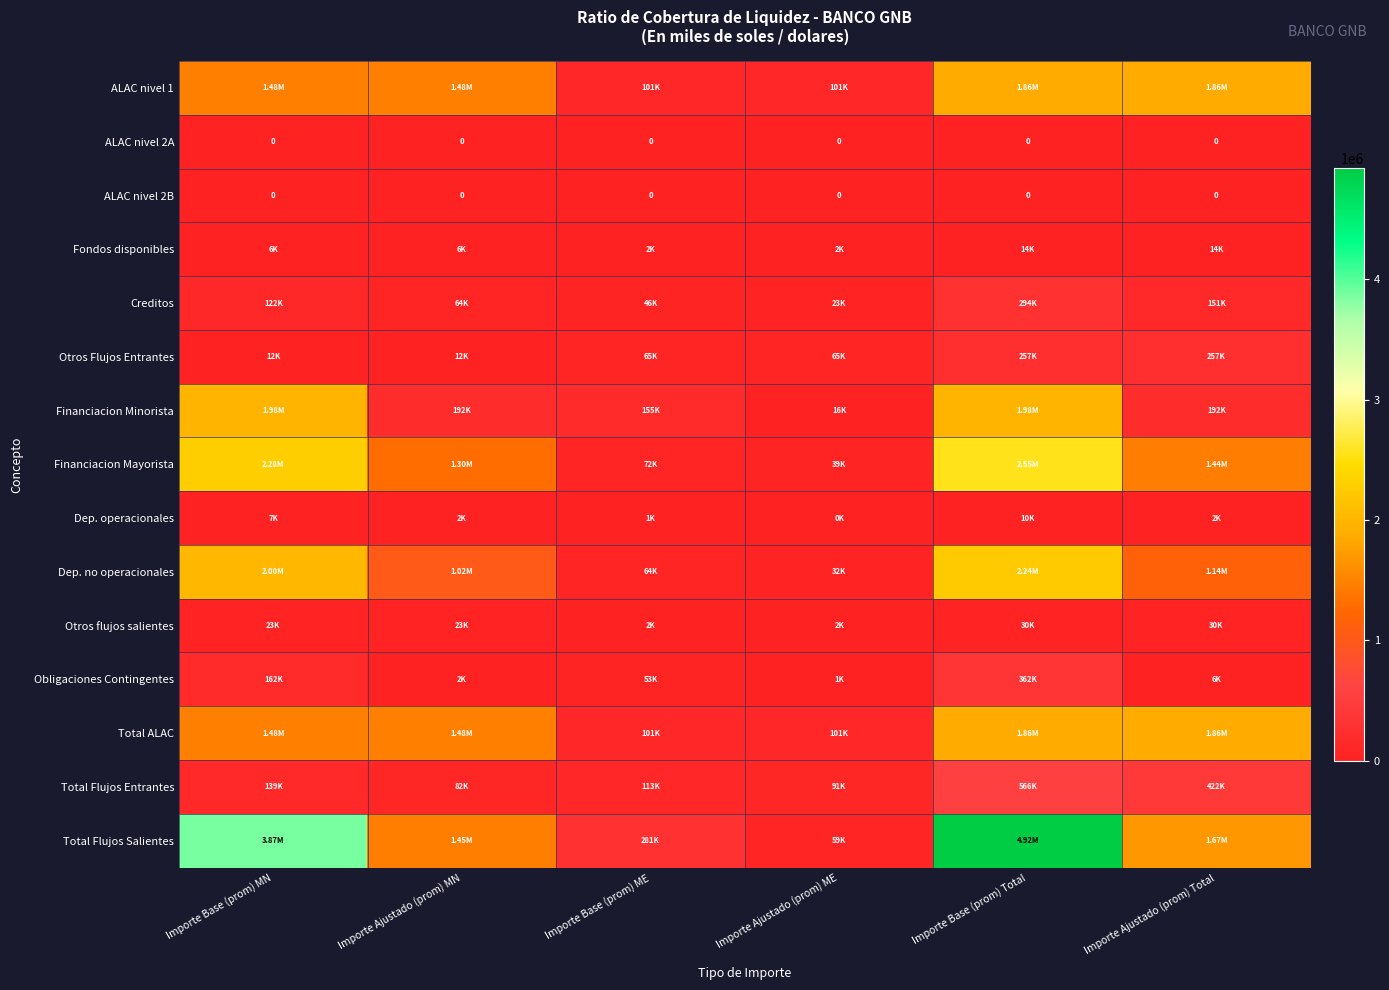

What is the difference between the maximum and second lowest values in the Fondos disponibles series?

11807.7